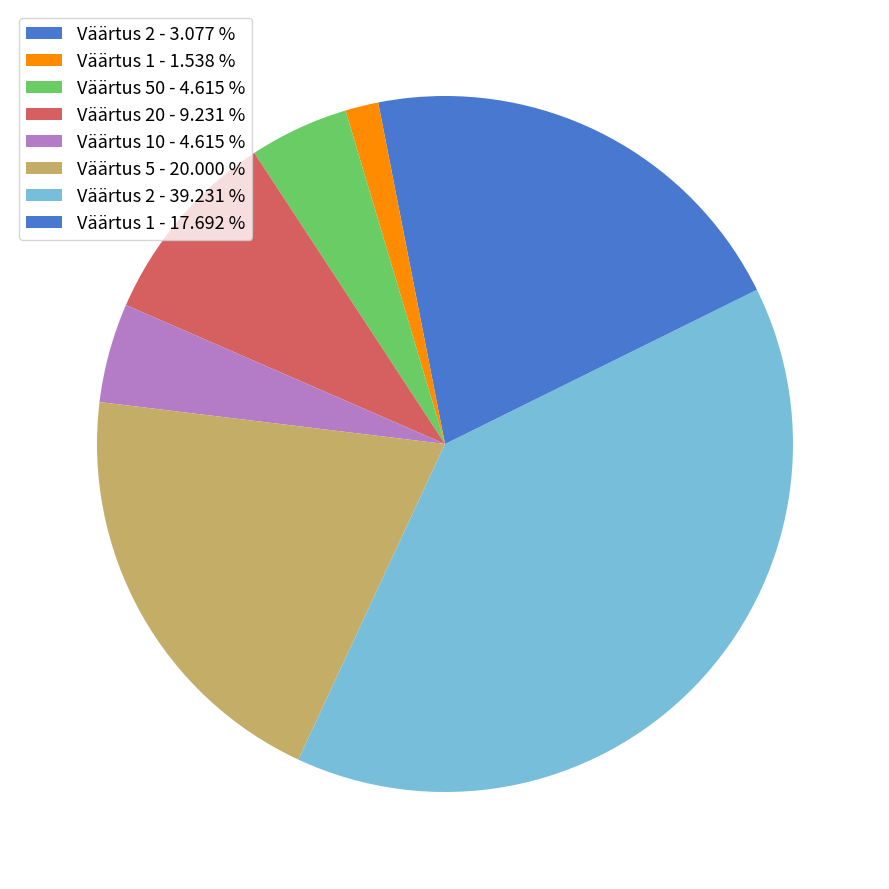

Rank the categories by value from highest to lowest.

2, 5, 1, 20, 50, 10, 2, 1